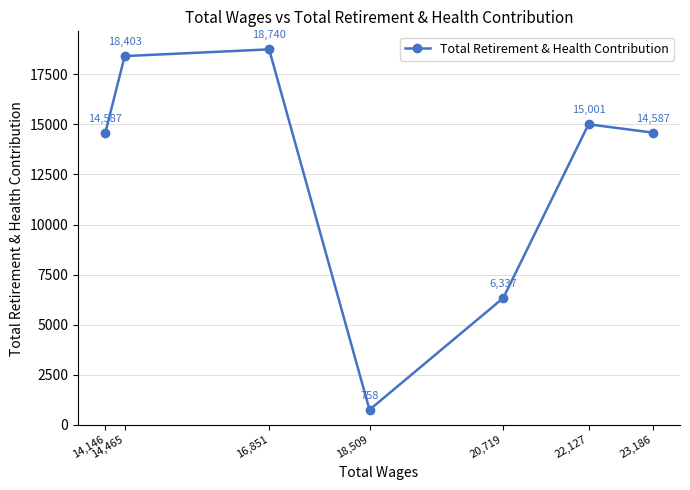

At which label is the value closest to 9749?

20,719